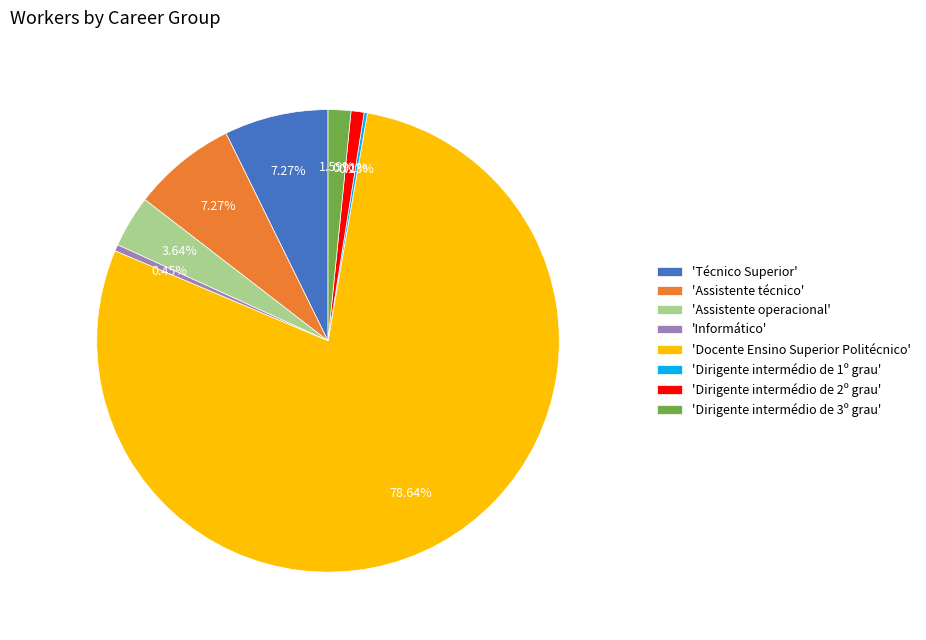

Combined, do 'Assistente técnico' and 'Dirigente intermédio de 3º grau' account for over 50%?

No